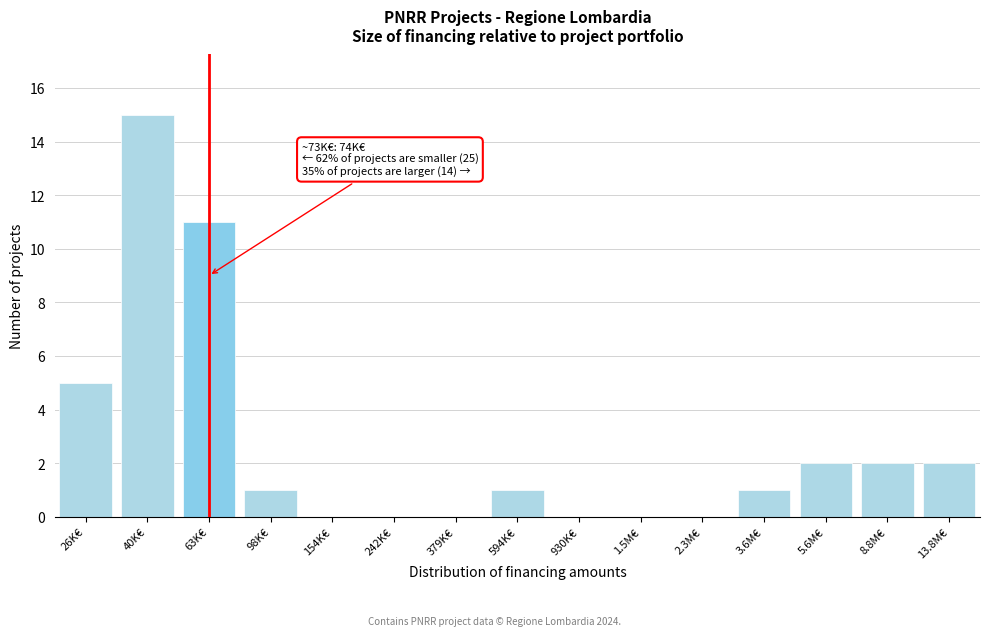

Reading left to right, list all the values displayed in this chart.

26K€=5	40K€=15	63K€=11	98K€=1	154K€=0	242K€=0	379K€=0	594K€=1	930K€=0	1.5M€=0	2.3M€=0	3.6M€=1	5.6M€=2	8.8M€=2	13.8M€=2